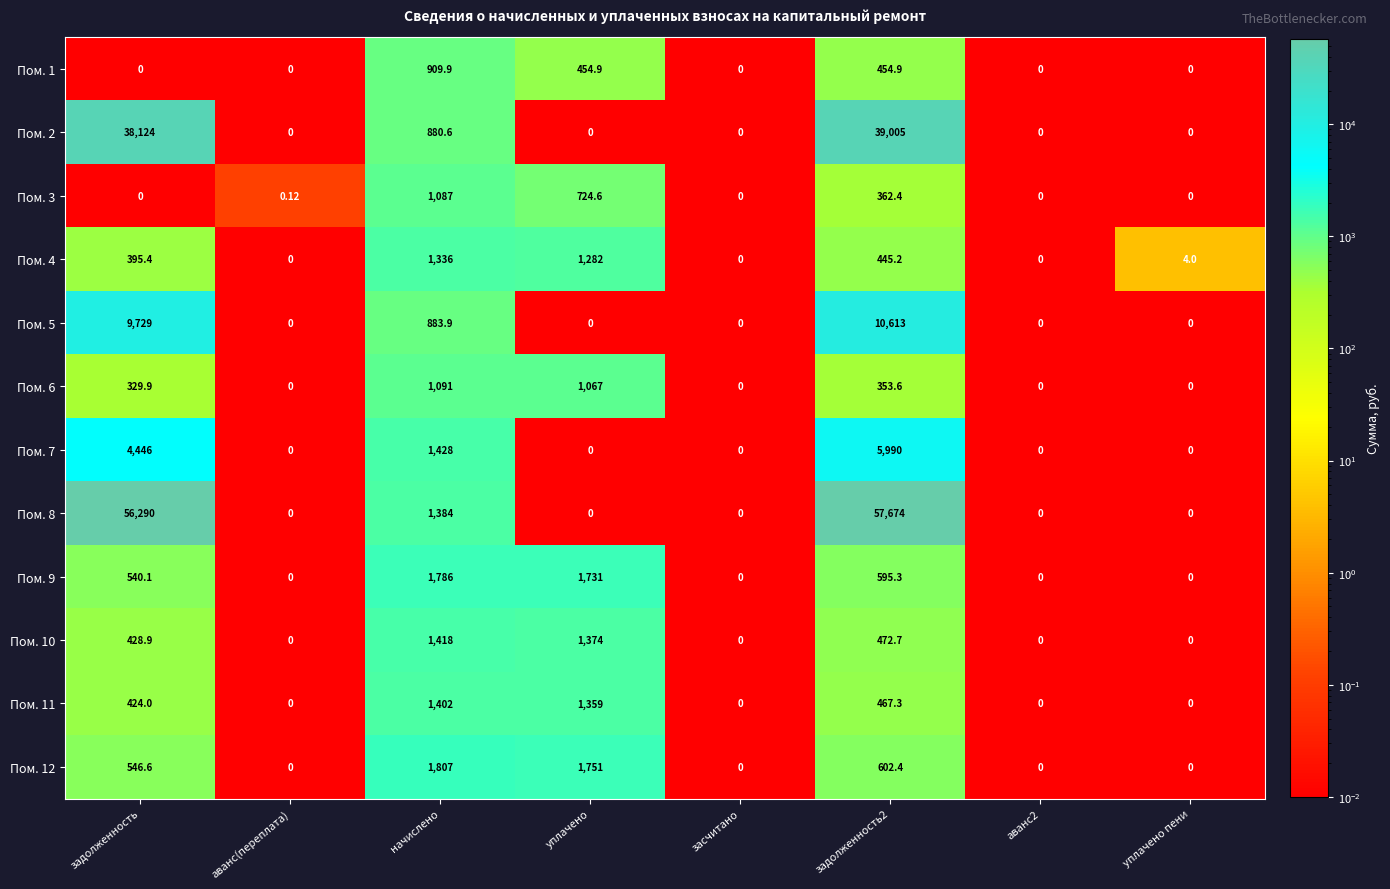

Rank the series at задолженность2 from lowest to highest value.

Пом. 6, Пом. 3, Пом. 4, Пом. 1, Пом. 11, Пом. 10, Пом. 9, Пом. 12, Пом. 7, Пом. 5, Пом. 2, Пом. 8